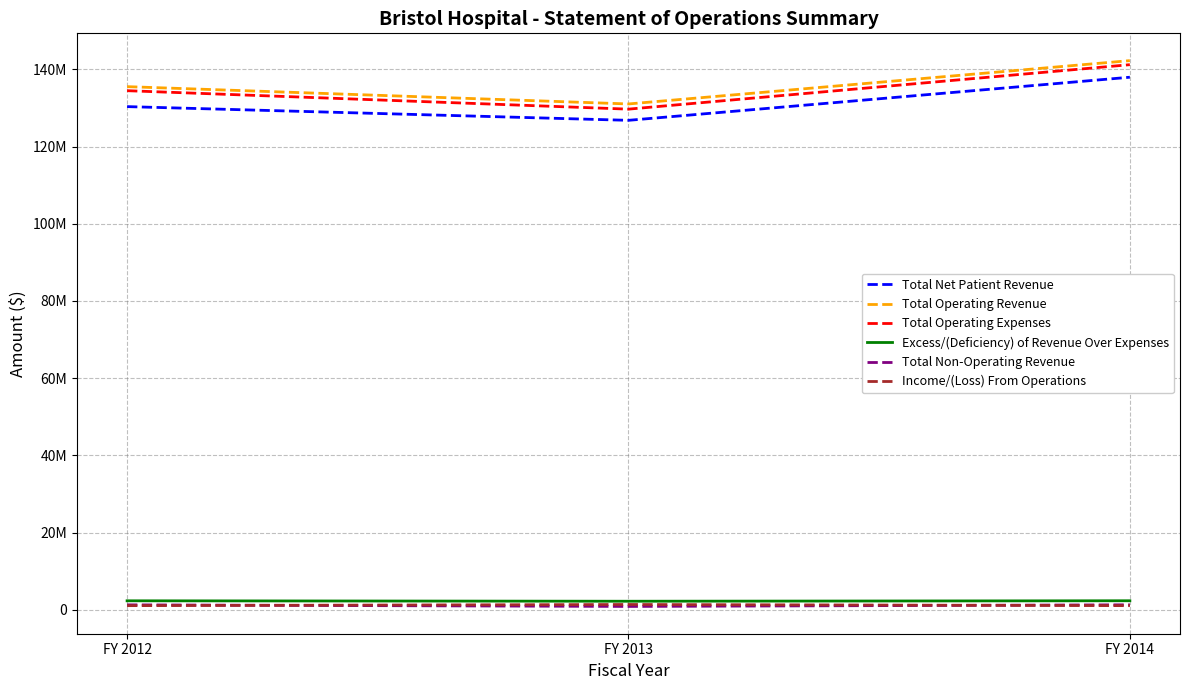

What is the average value of the Income/(Loss) From Operations series?

1147902